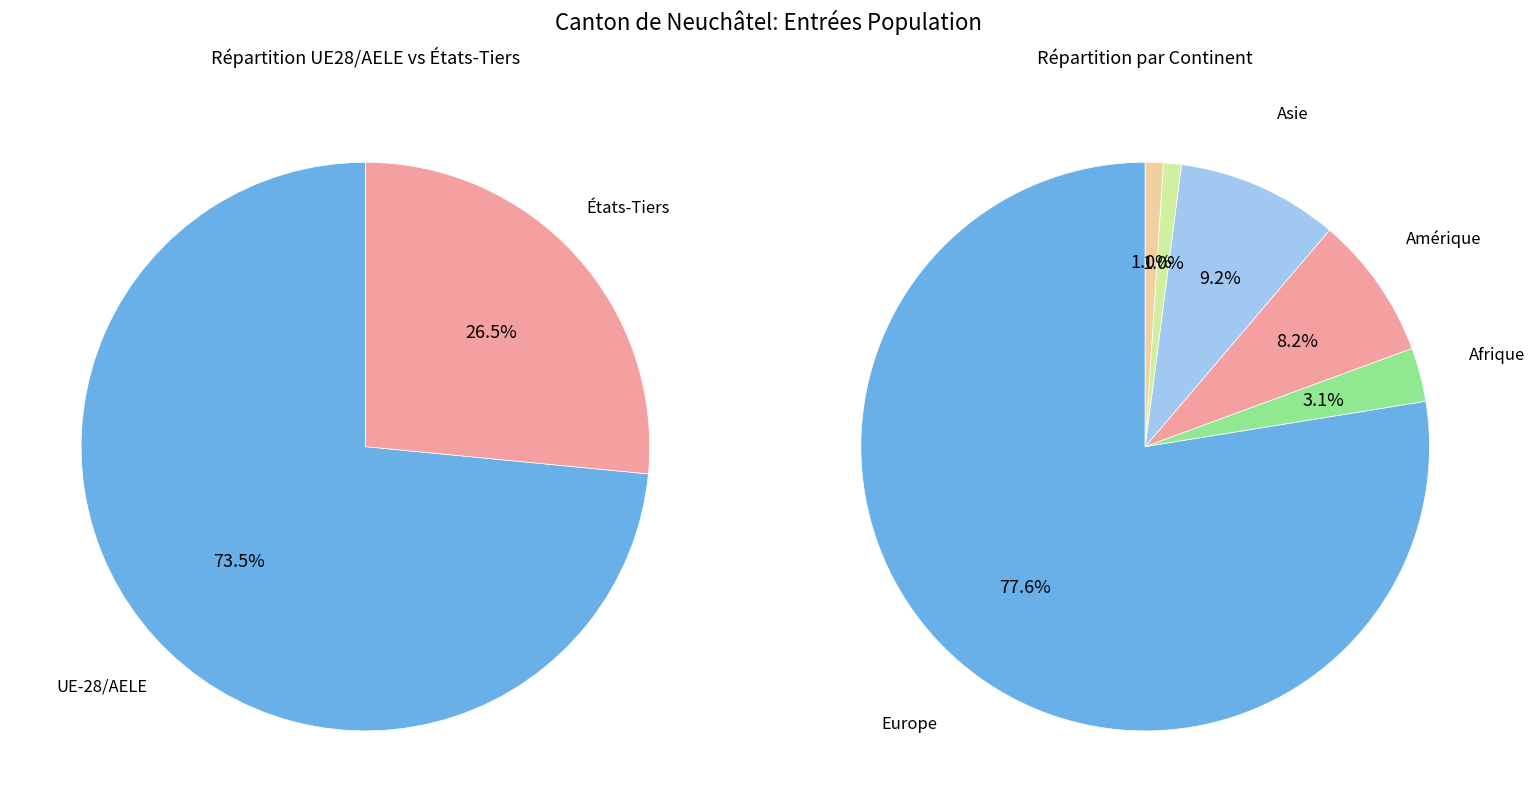

Rank the categories by value from lowest to highest.

Océanie, Provenance inconnu, Afrique, Amérique, Asie, Europe